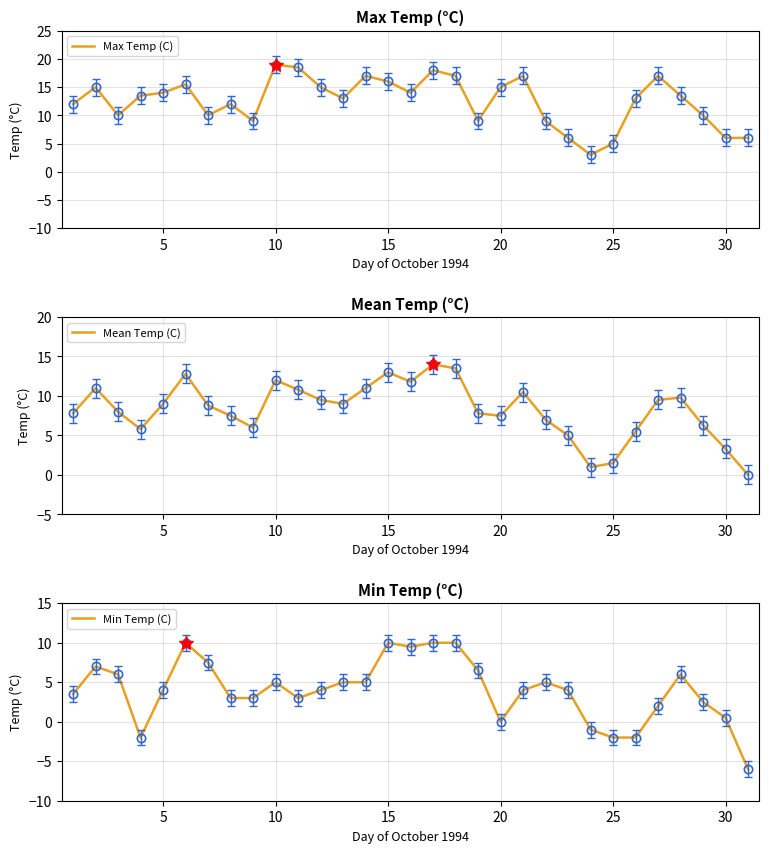

What is the sum of all Max Temp (C) values?

388.0